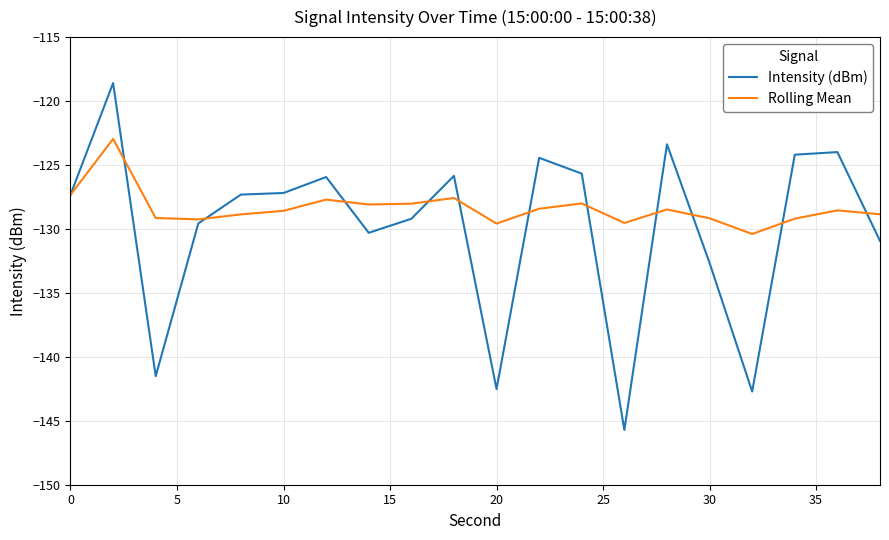

What is the highest value of the Rolling Mean series?

-123.0